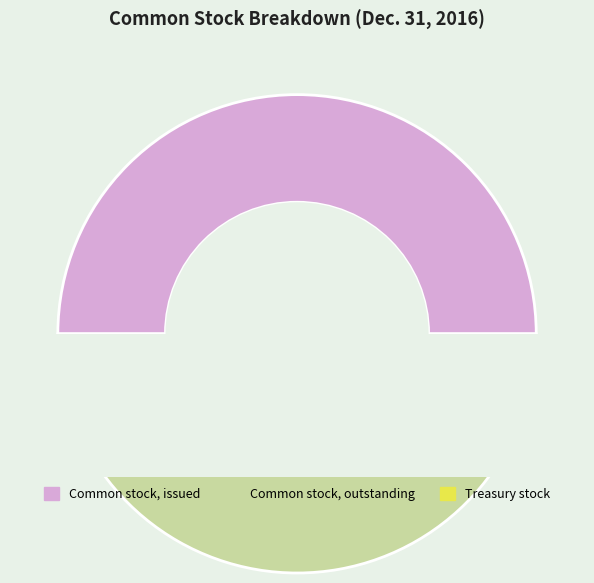

To the nearest percent, what is the combined percentage of Common stock, issued and Treasury stock?

56%